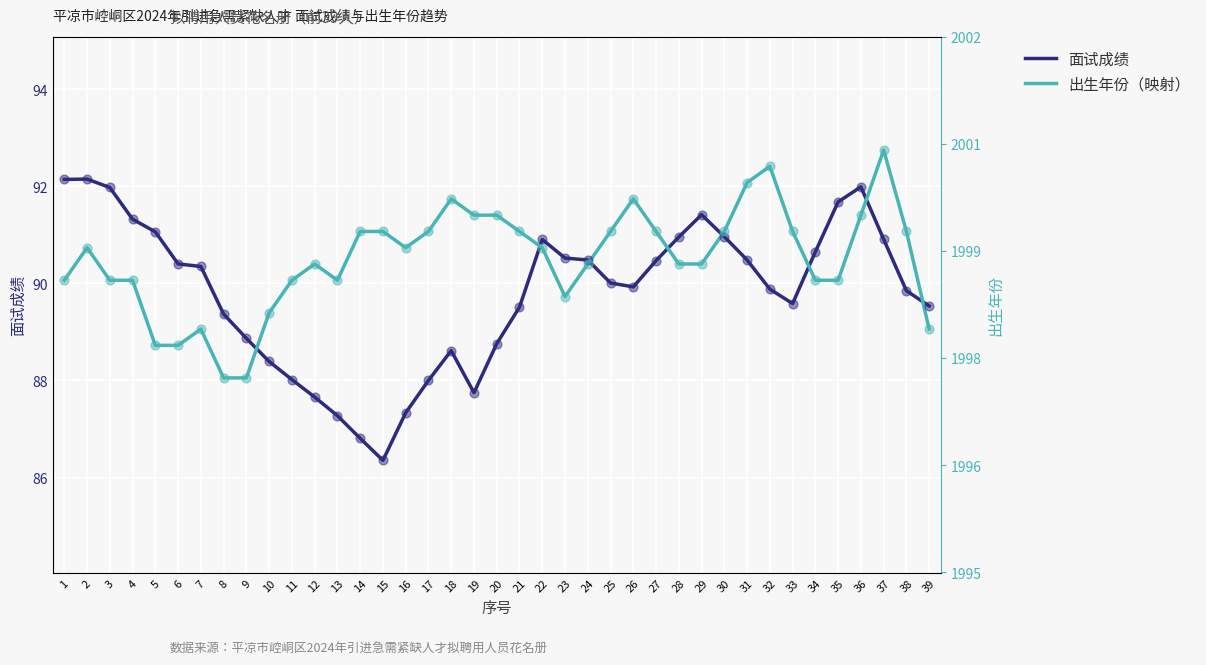

What are all the series names shown in the legend?

面试成绩, 出生年份（映射）